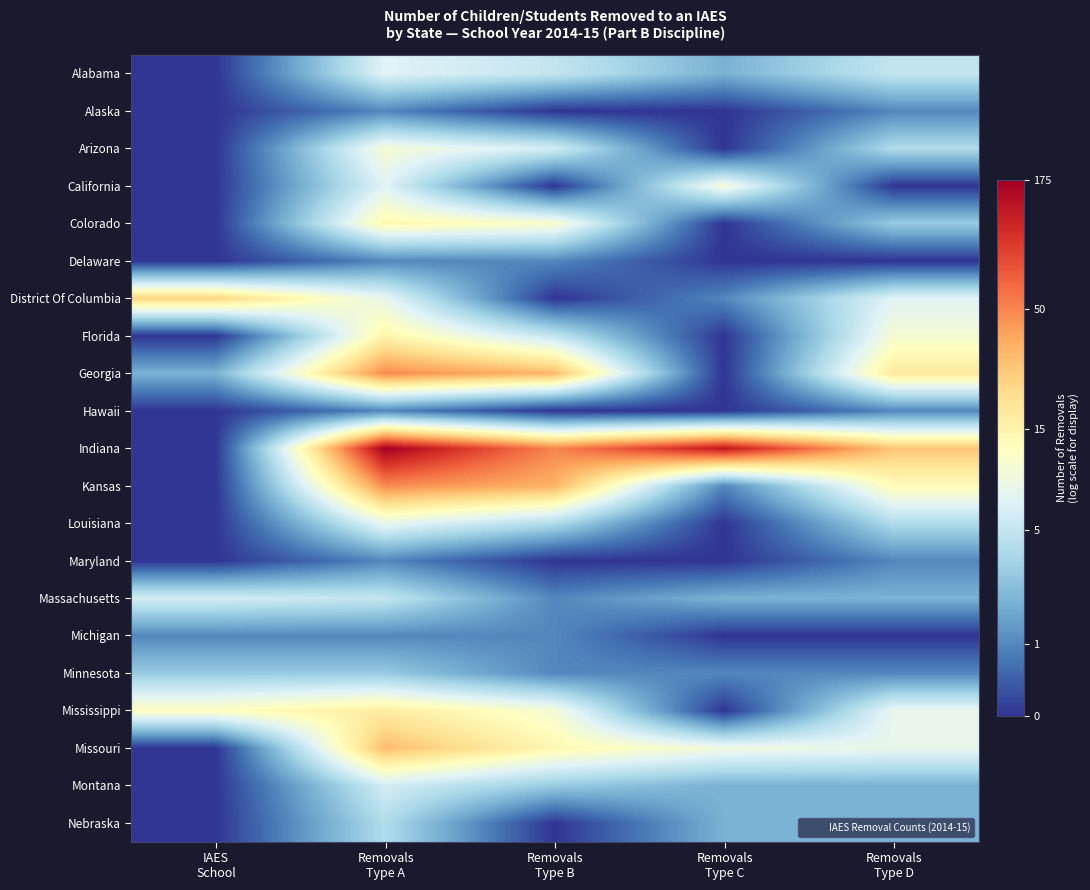

Which series has the largest range (max minus min)?

Indiana